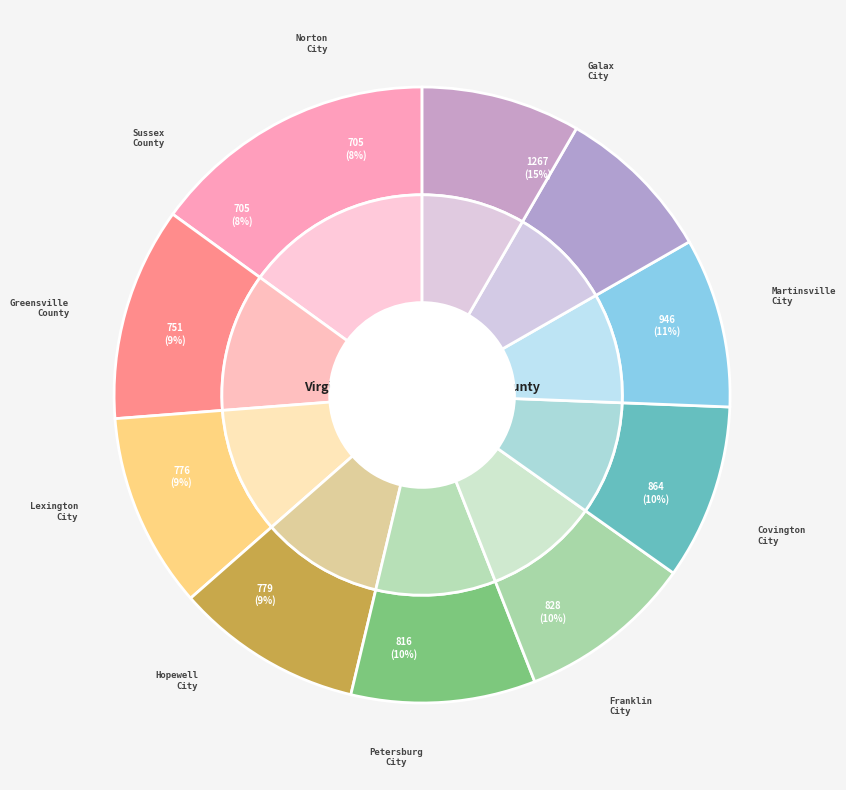

Count the number of slices in the pie.

10